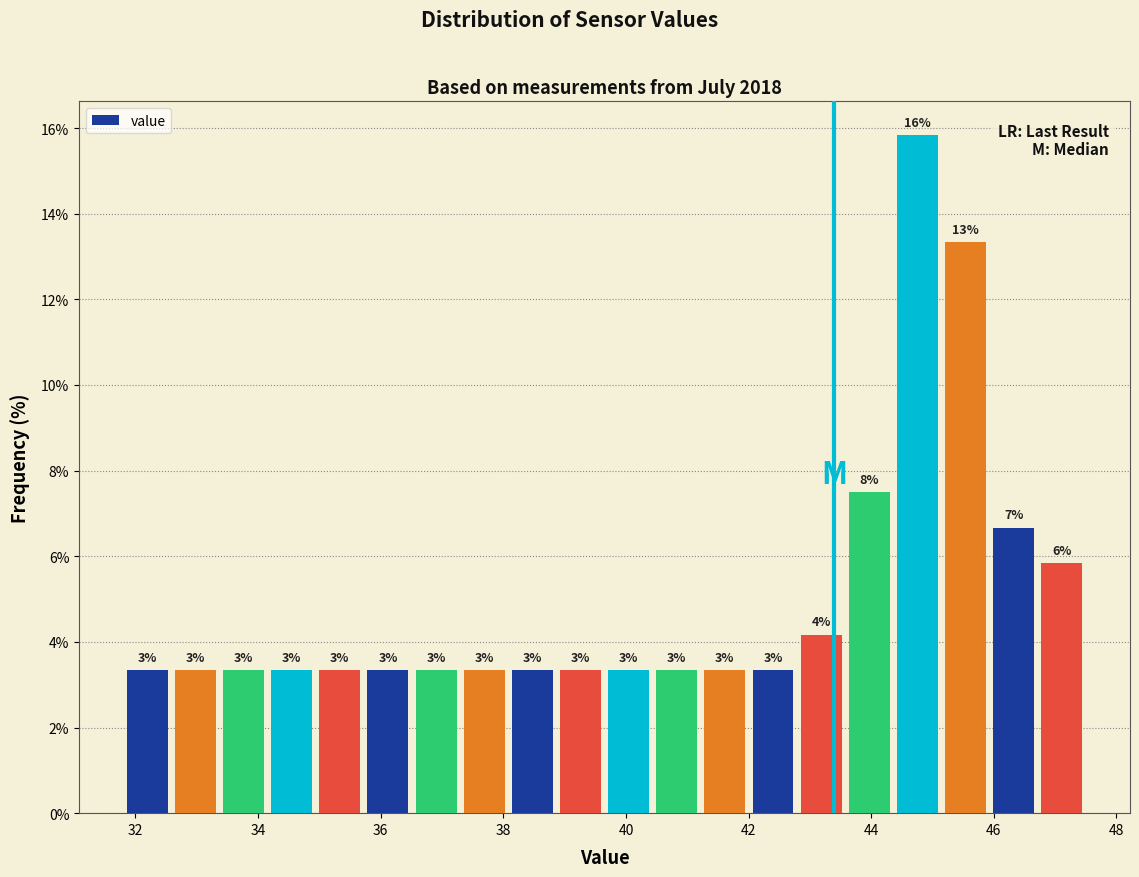

Read against the x-axis, roughly where is the centre of the tallest bar?

44.8